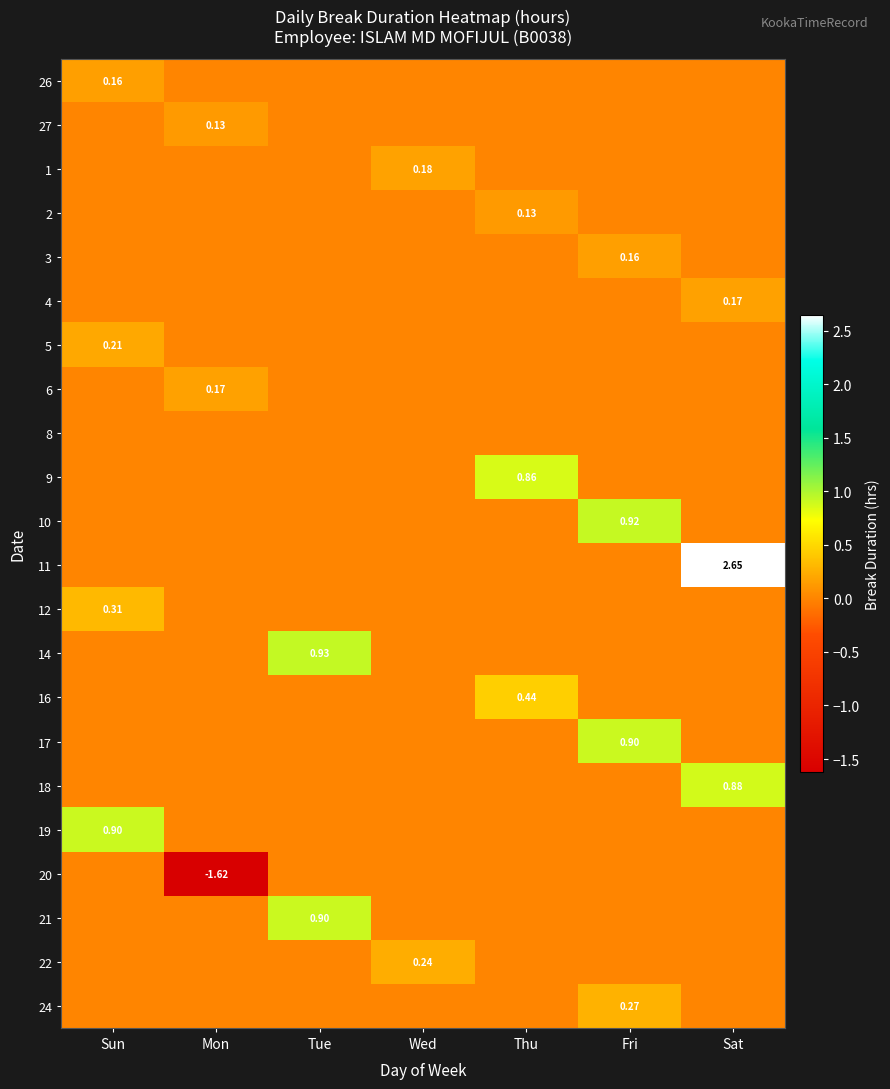

At Wed, list the series in order from smallest to largest.

26, 27, 2, 3, 4, 5, 6, 8, 9, 10, 11, 12, 14, 16, 17, 18, 19, 20, 21, 24, 1, 22